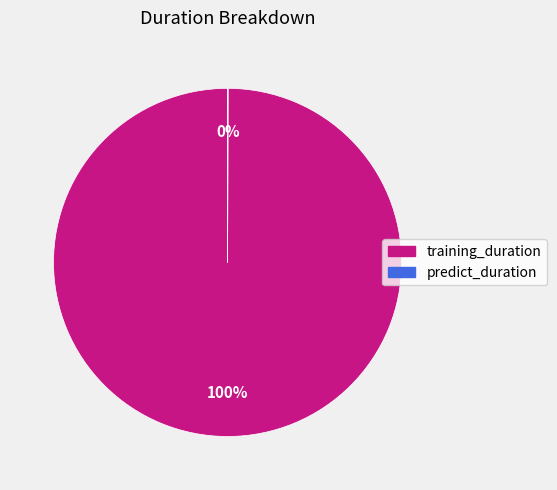

Is it true that training_duration is 92% of the pie?

False